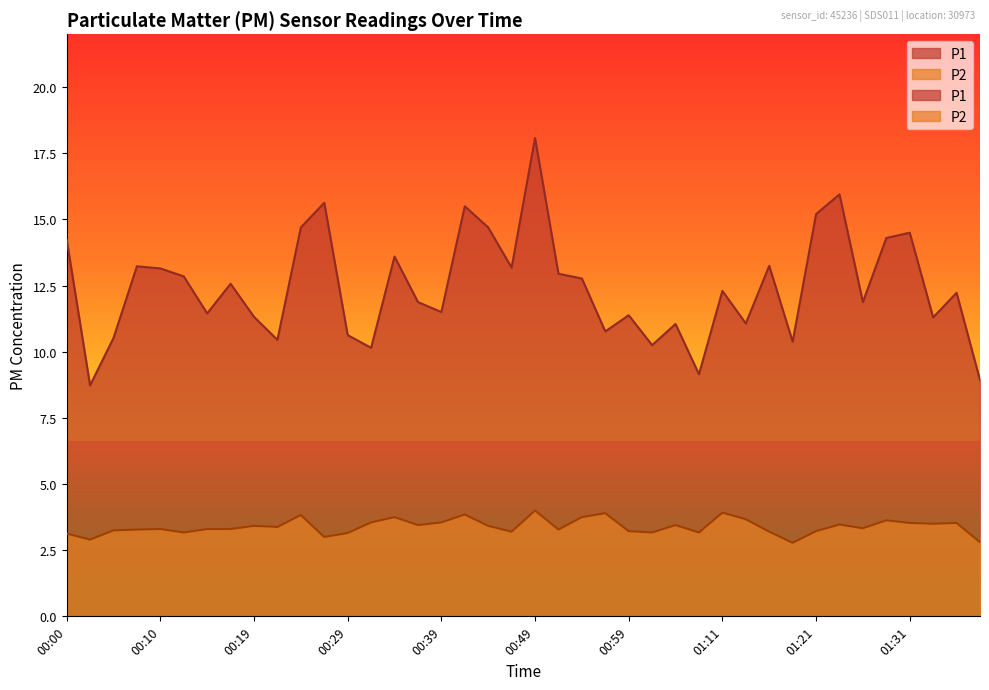

What value does the P1 series have at 00:15?

11.4